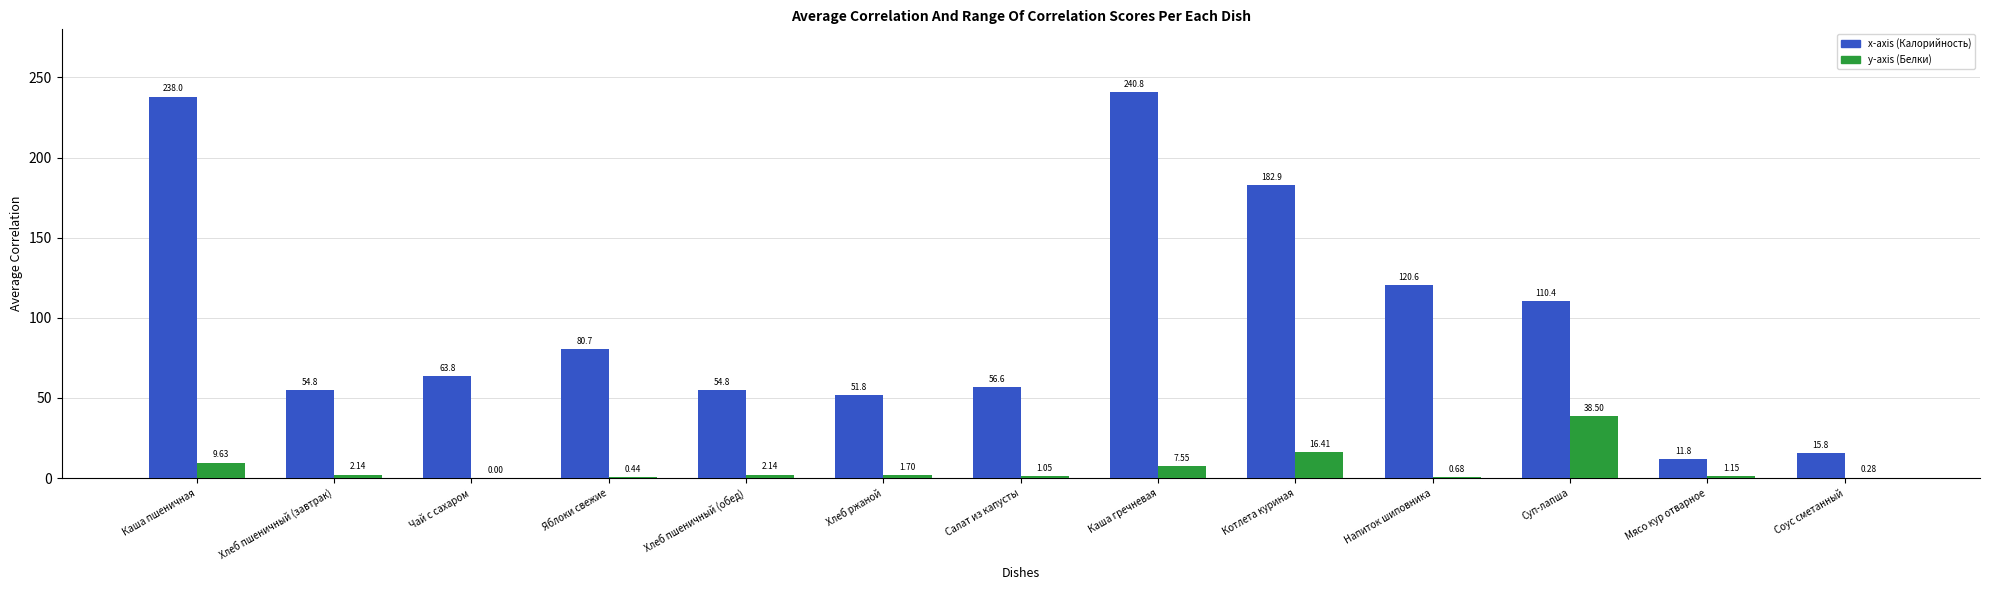

How many distinct data groups are displayed?

2